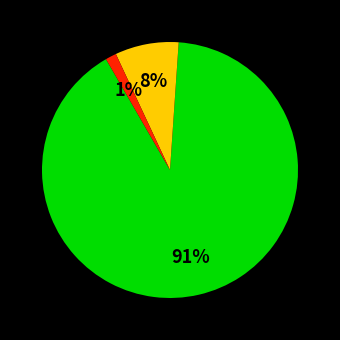

To the nearest percent, what is the average slice percentage?

33%